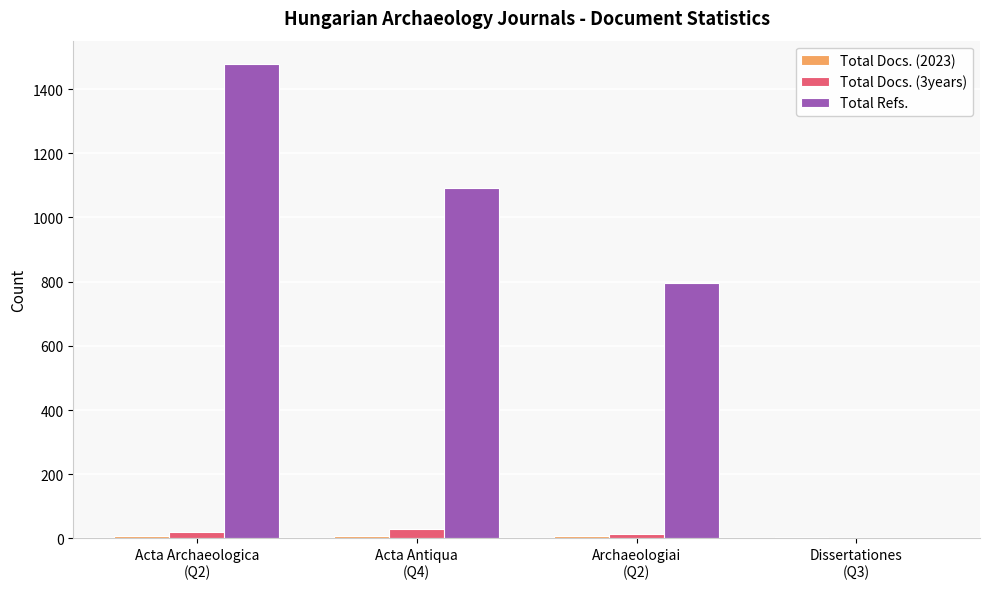

What is the greatest value displayed?

1477